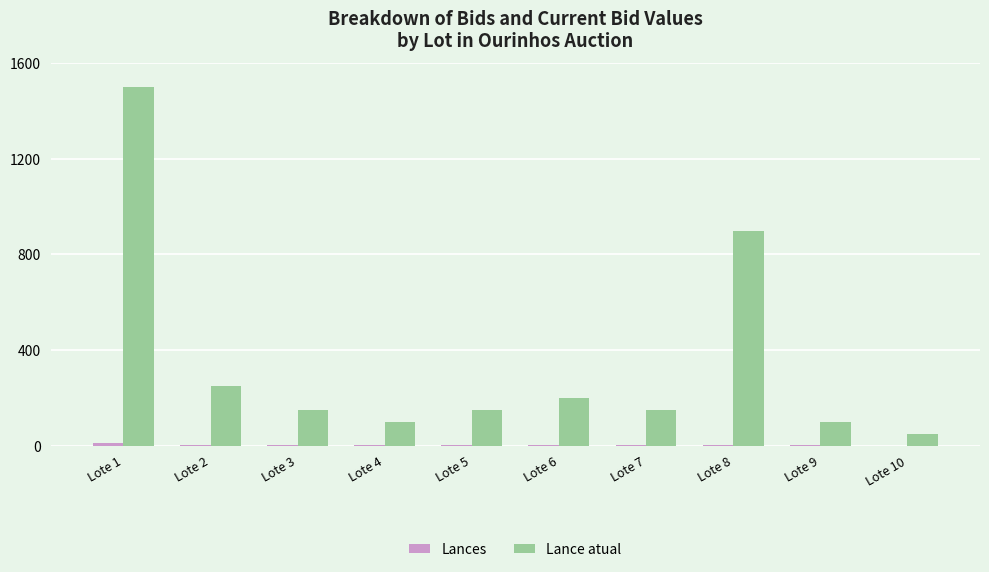

What value does the Lance atual series have at Lote 6?

200